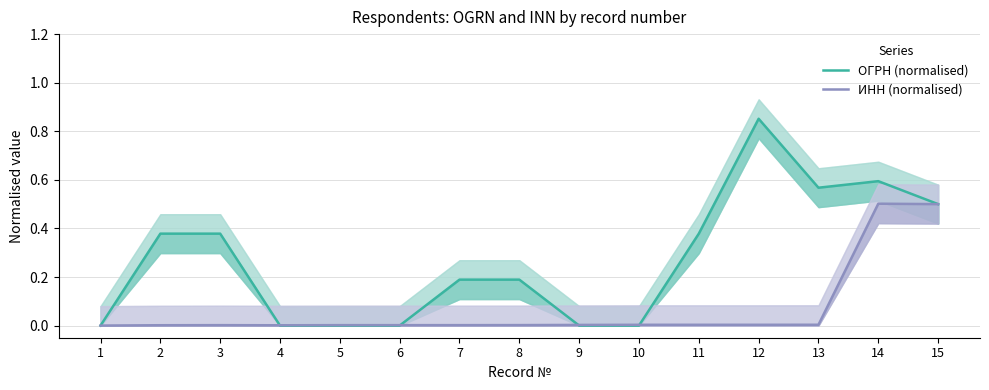

What is the highest value of the ИНН (normalised) series?

0.5